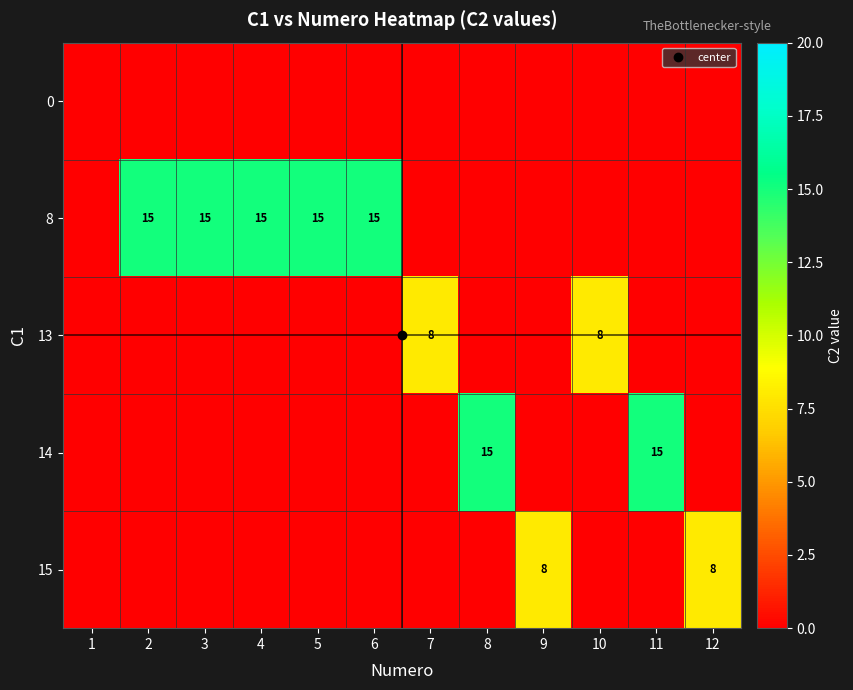

At which label does 0 reach its minimum?

1